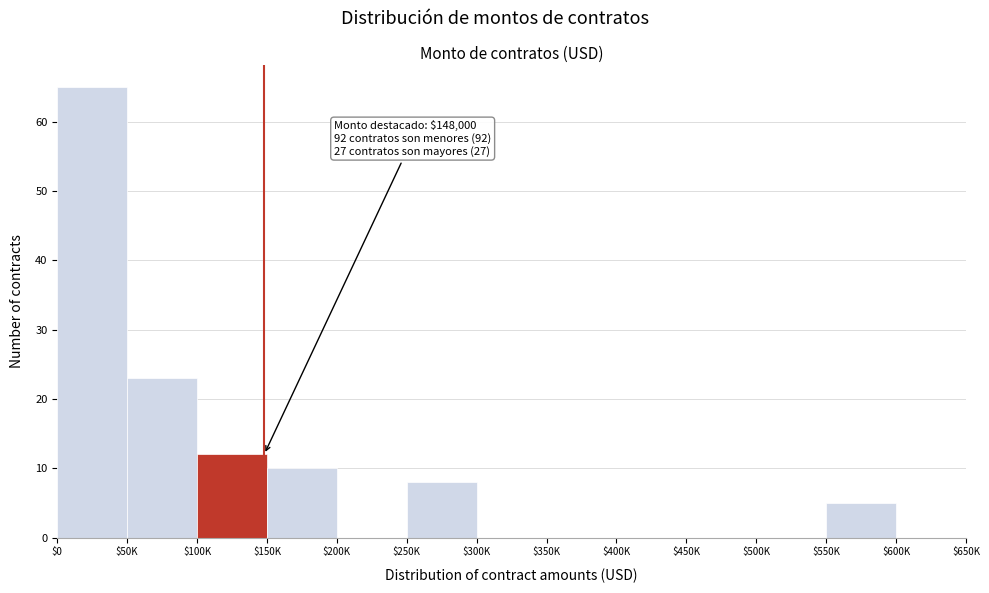

Which category has the highest value across all series?

$0